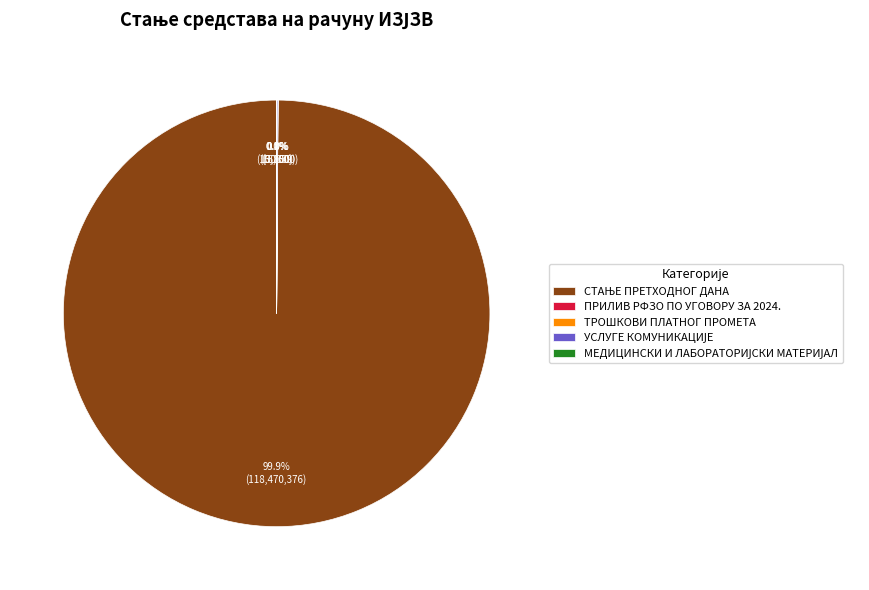

Is there a majority slice in this chart?

Yes